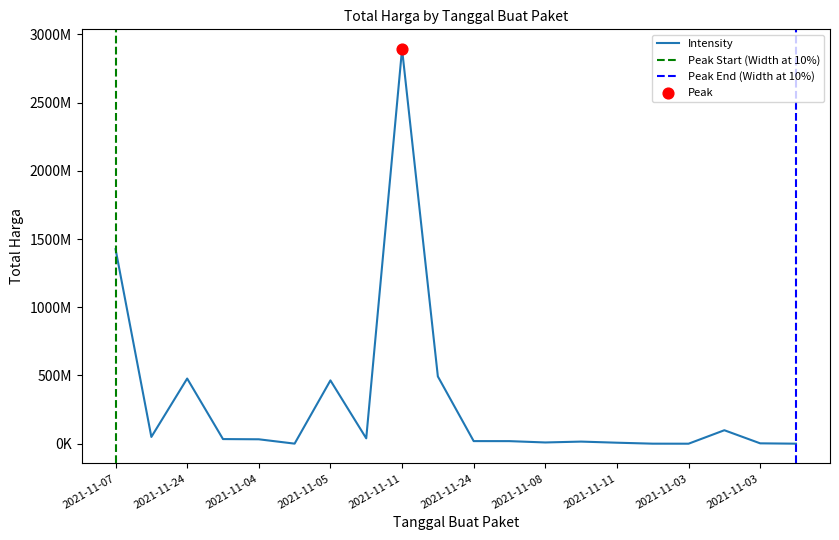

What is the ratio of the value at 2021-11-03 to the value at 2021-11-24?

0.2